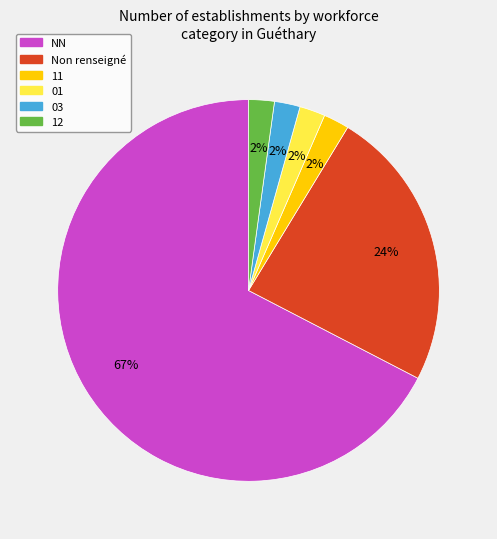

Does any single category account for the majority?

Yes